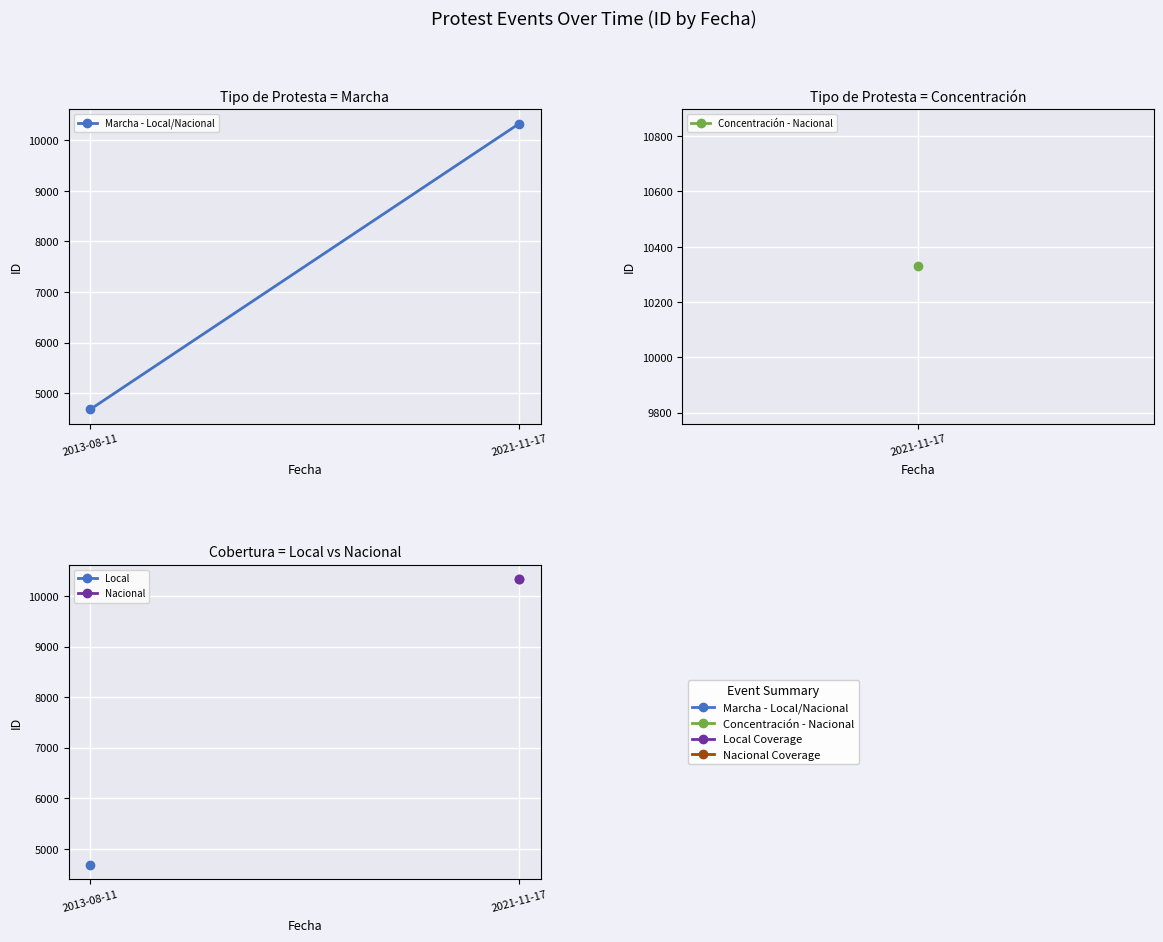

Is this an area chart (filled region under the line)?

No